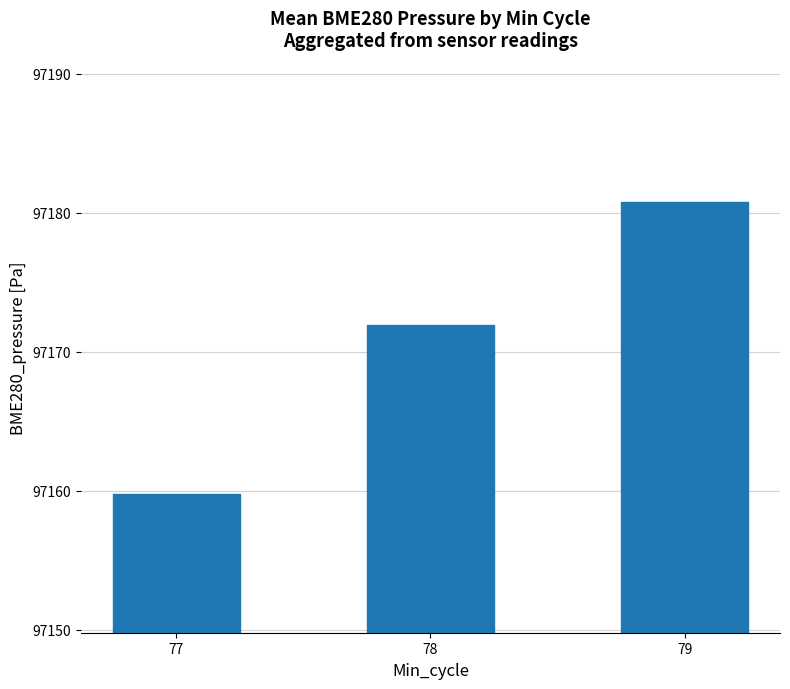

Reading right to left, list all the values displayed in this chart.

79=97180.8	78=97171.9	77=97159.8